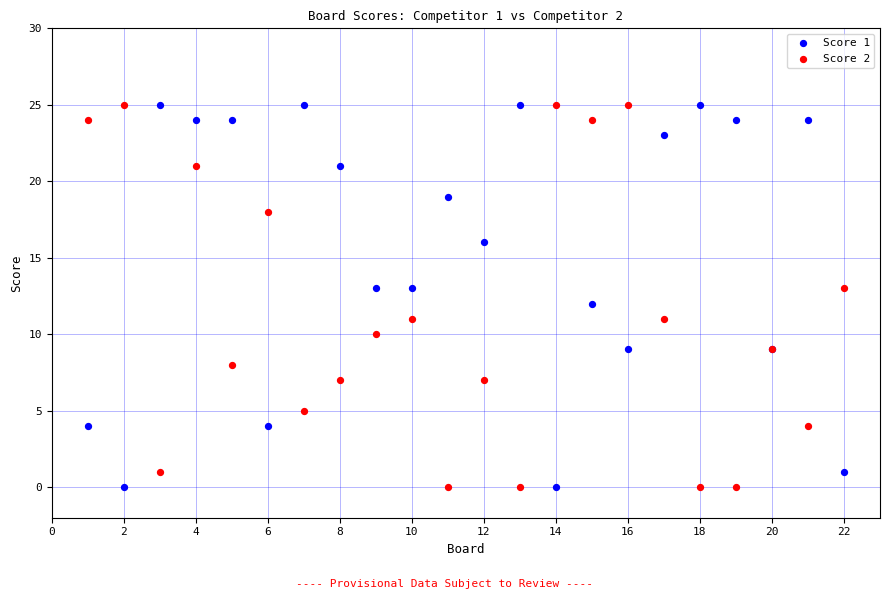

What is the X range (max minus min) for the scatter plot?

21